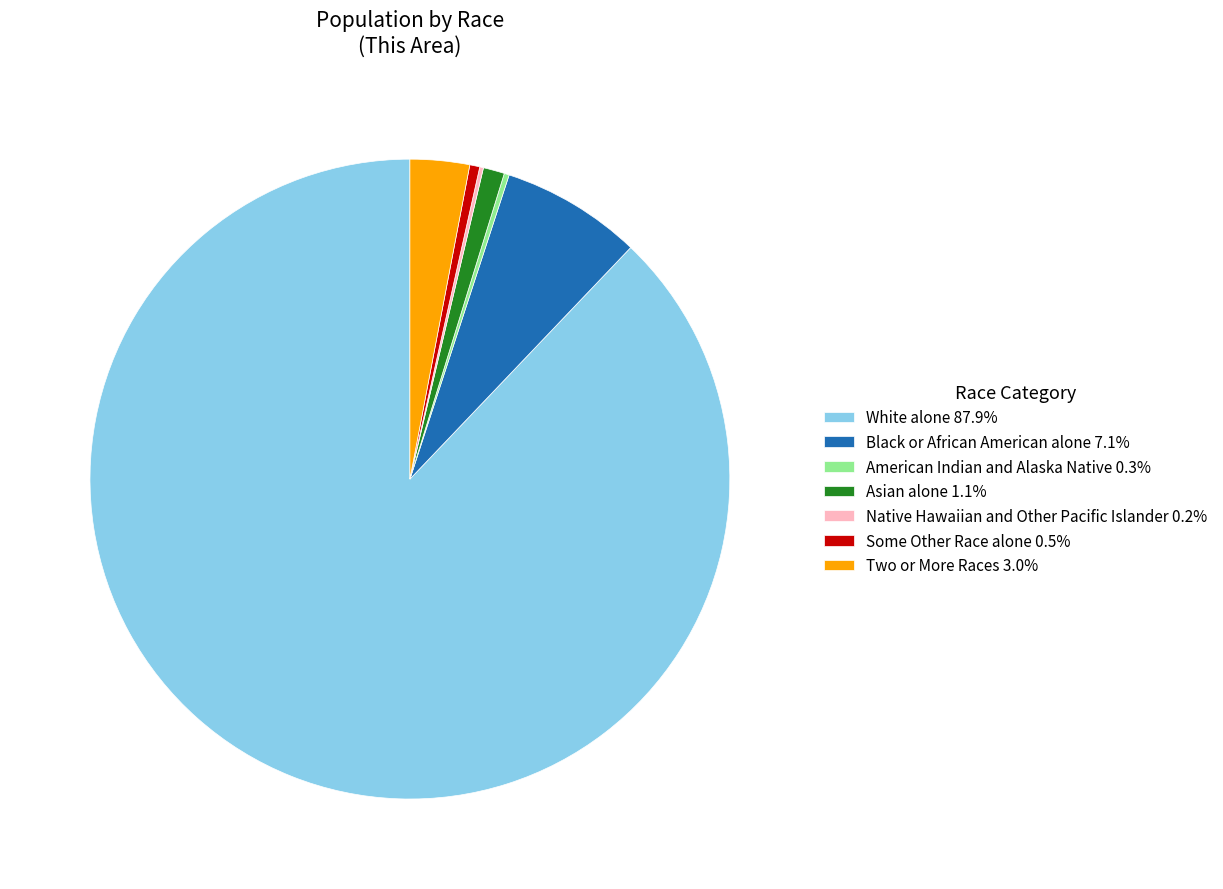

Is there any slice that represents more than half of the pie?

Yes